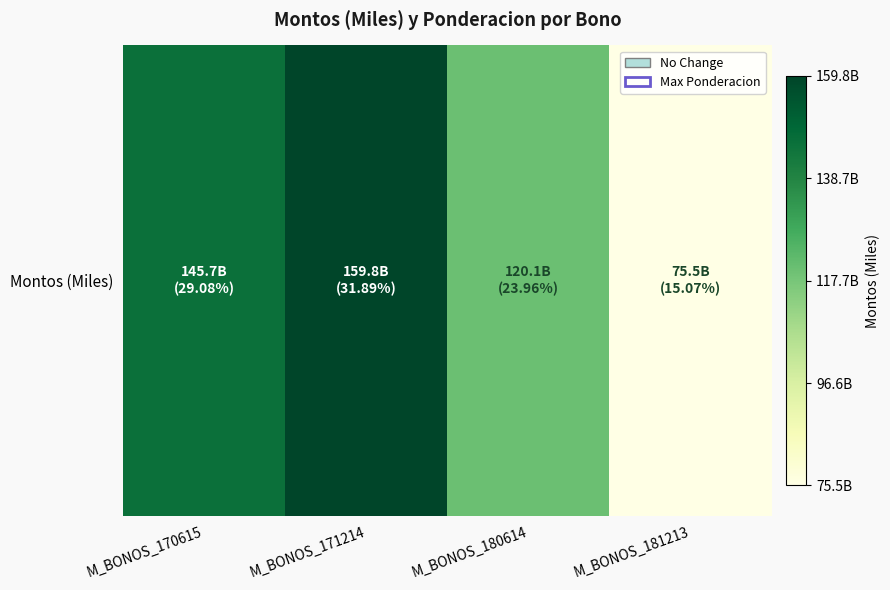

What is the difference between the second highest and minimum values?

70168012582.5